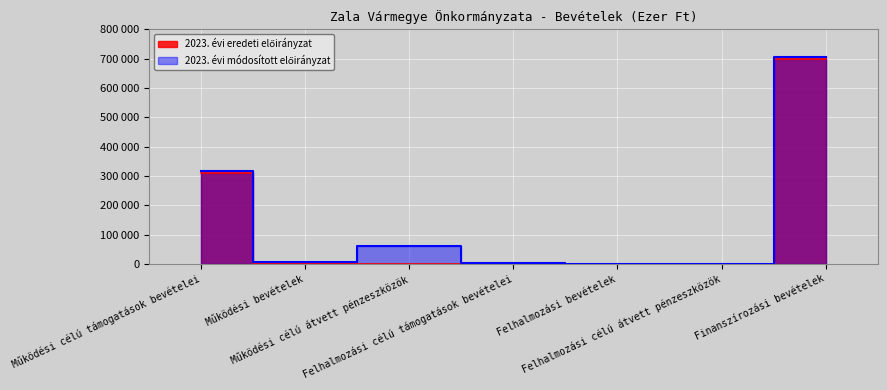

Which category has the lowest value in the 2023. évi módosított előirányzat series?

Felhalmozási bevételek